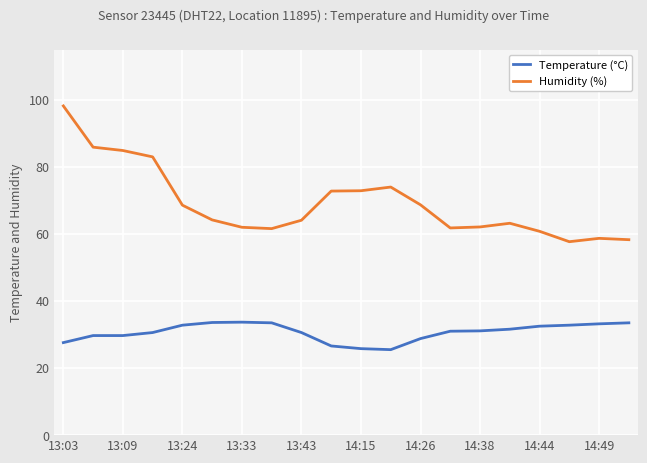

What is the maximum value for Humidity (%)?

98.2